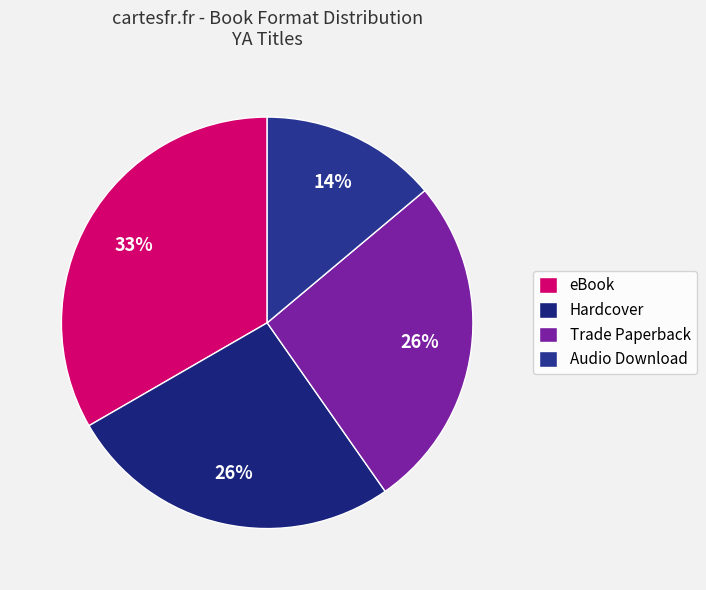

Which slice is the largest?

eBook